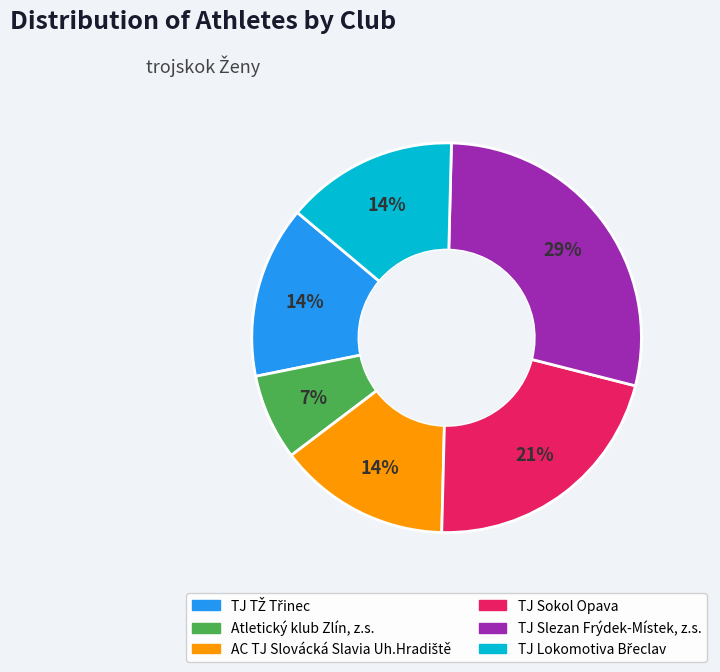

To the nearest percent, what percentage of the pie is TJ Slezan Frýdek-Místek, z.s.?

29%